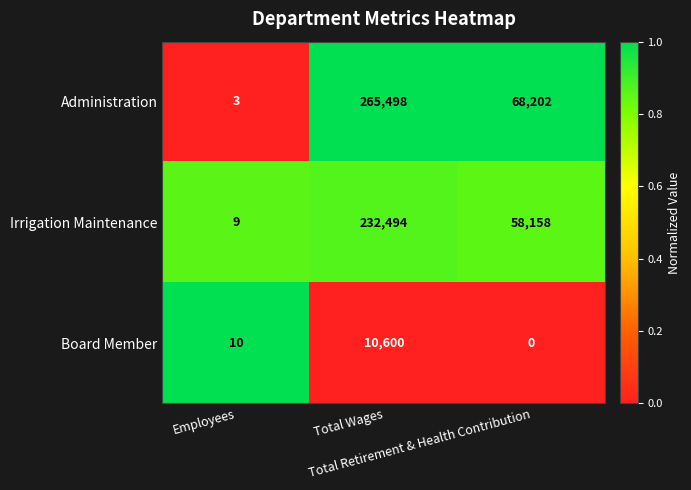

Rank the series at Employees from highest to lowest value.

Board Member, Irrigation Maintenance, Administration